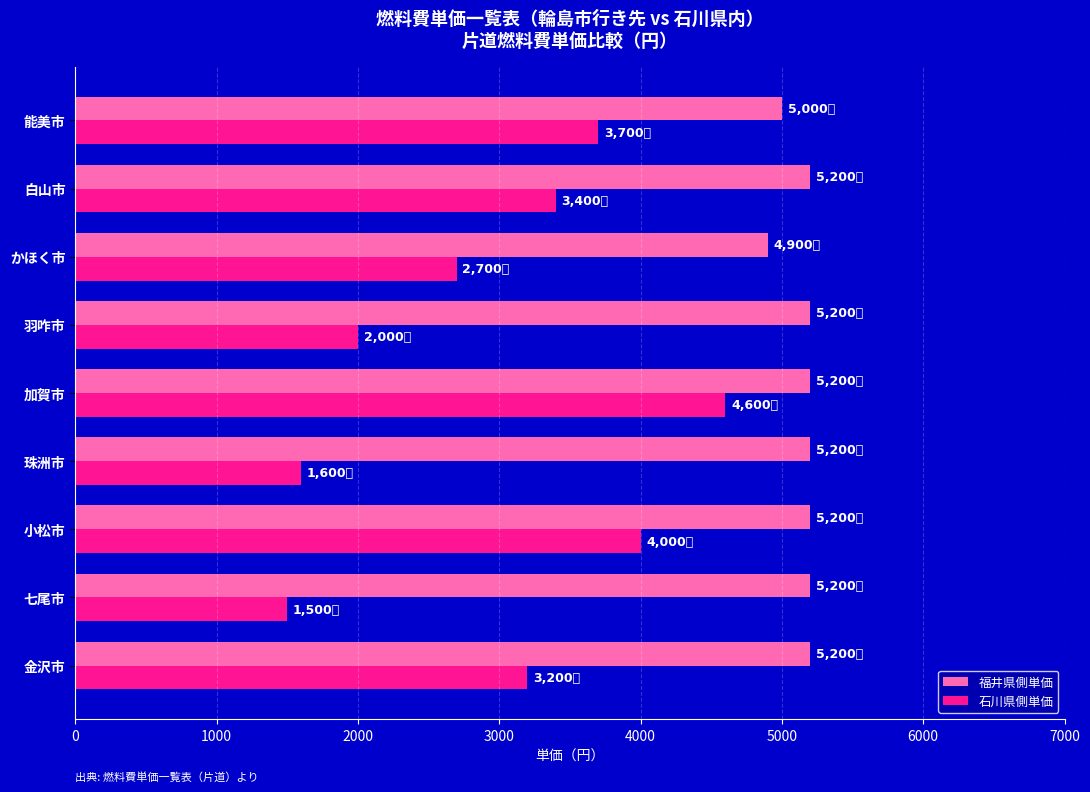

What is the maximum value for 福井県側単価?

5200